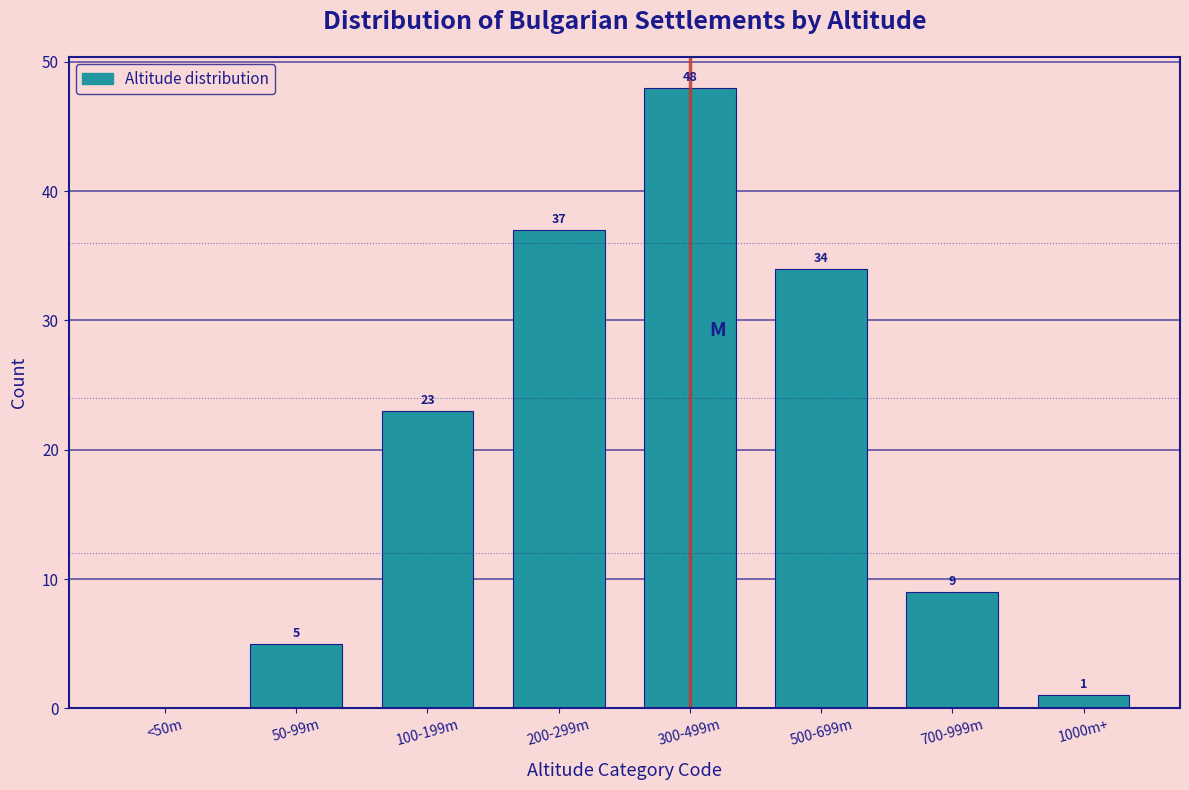

Reading left to right, extract all data points from this chart.

<50m=0	50-99m=5	100-199m=23	200-299m=37	300-499m=48	500-699m=34	700-999m=9	1000m+=1